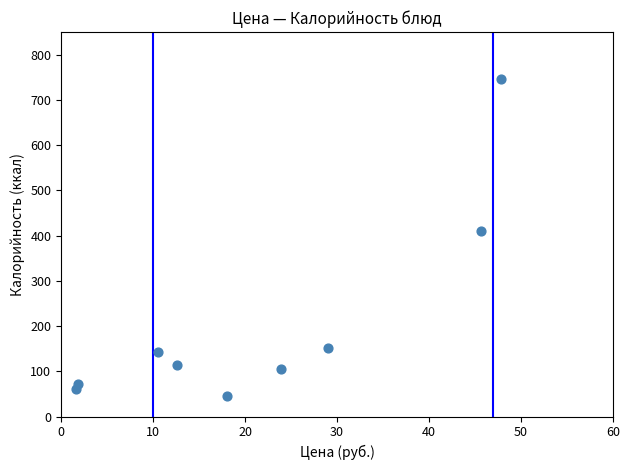

What is the average X value?

21.2